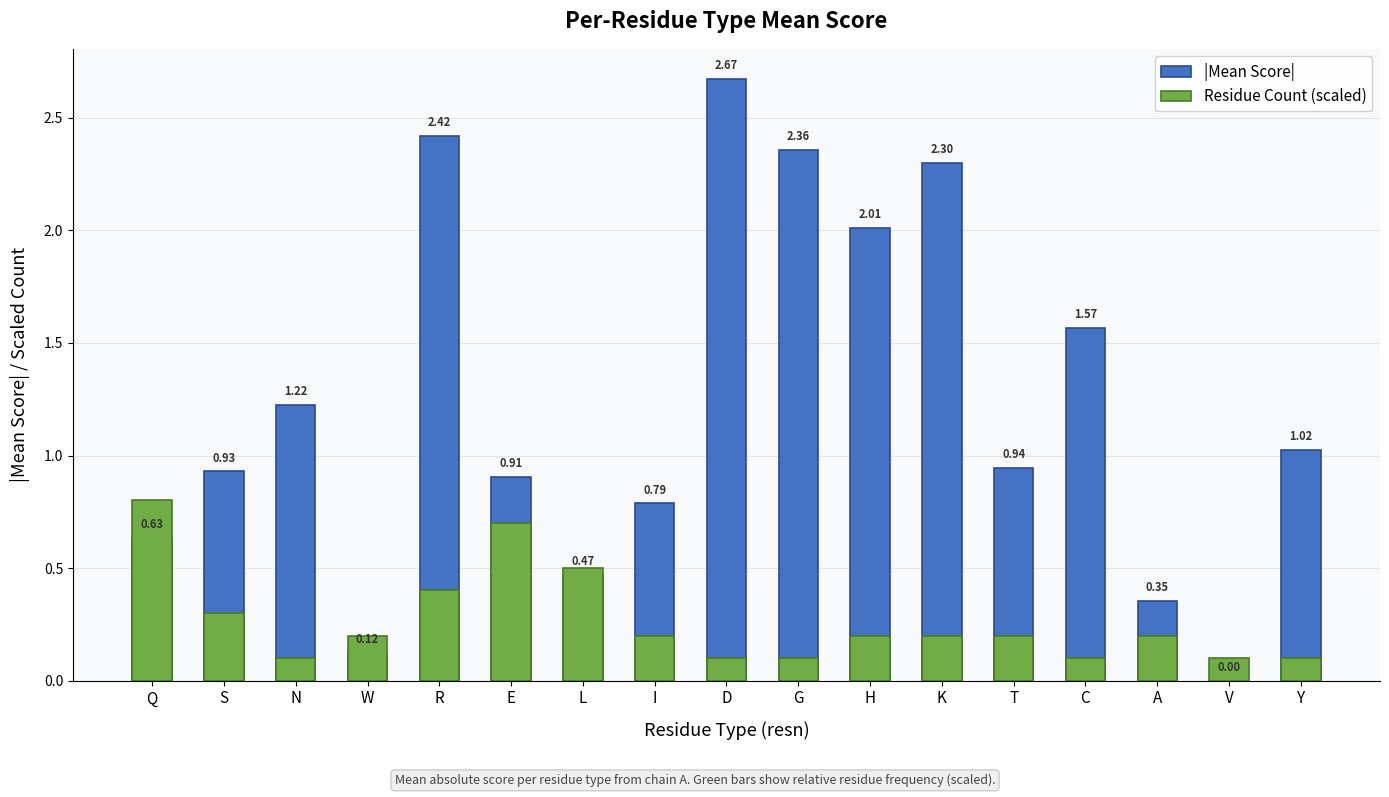

Which series changed the most between Q and S?

Residue Count (scaled)